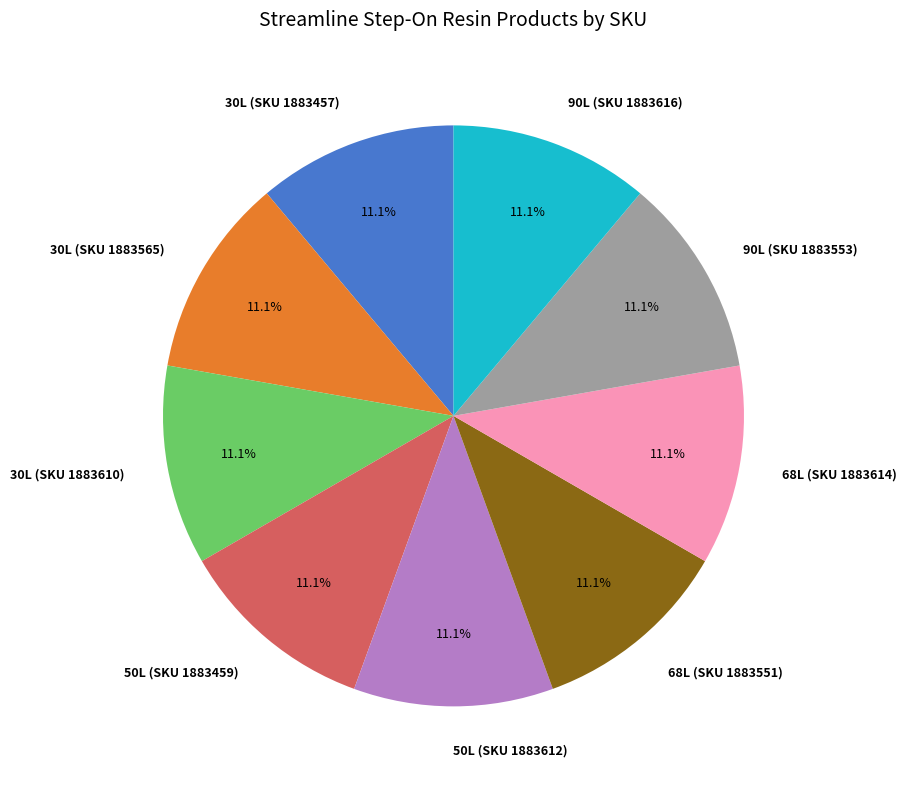

How much of the chart is everything except 90L (SKU 1883553)?

88.9%